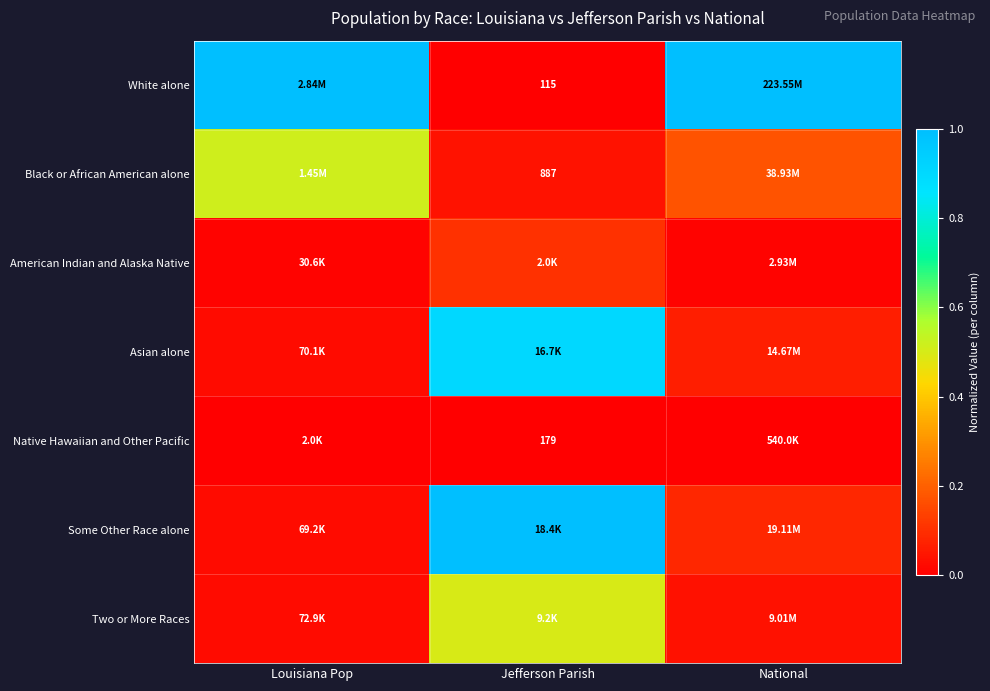

What is the difference between the maximum and minimum values in the White alone series?

1.0